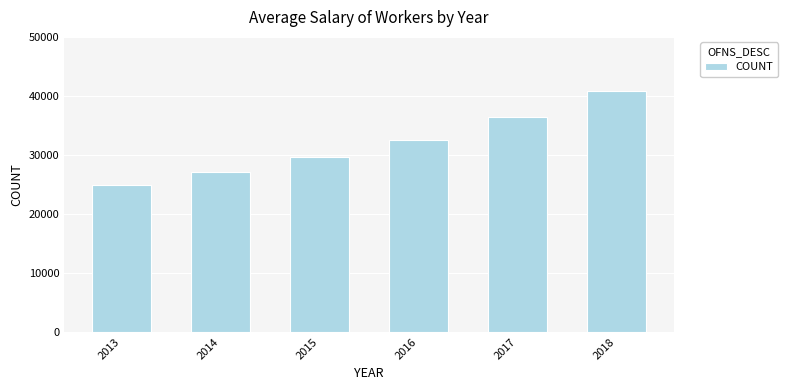

What is the minimum value shown in the chart?

24944